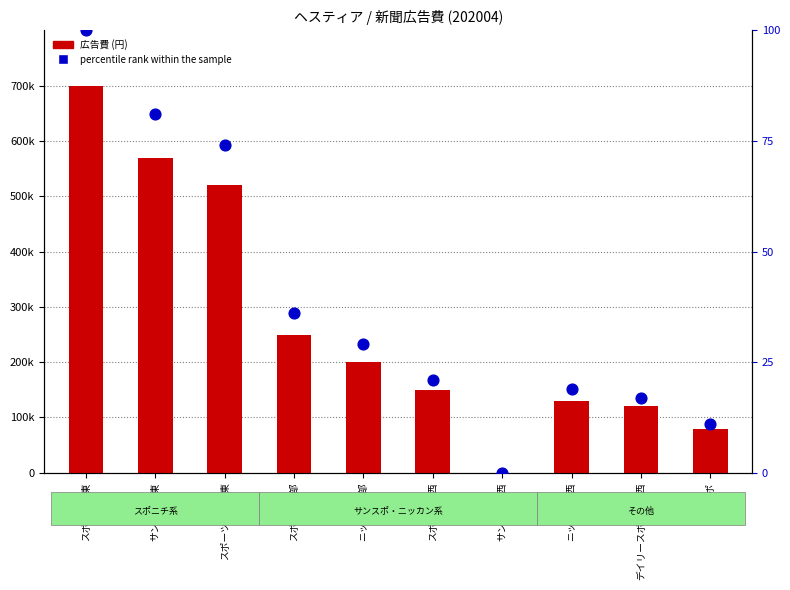

What is the total value across all series at スポニチ関東?

700100